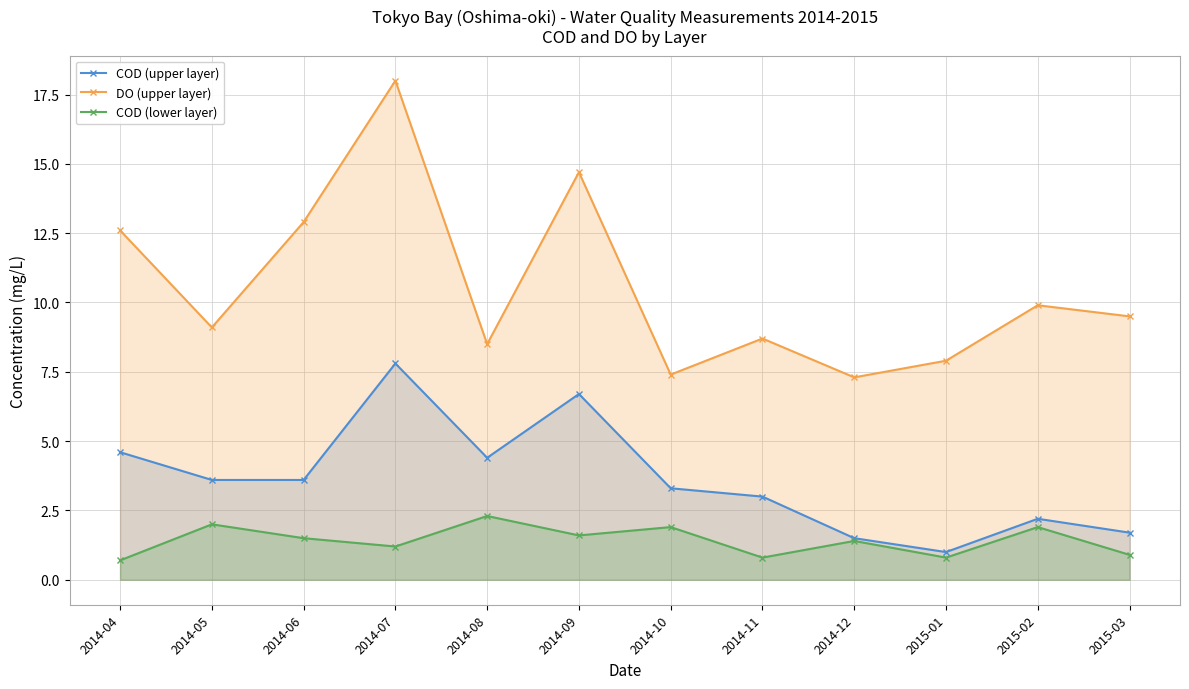

At 2014-09, list the series in order from smallest to largest.

COD (lower layer), COD (upper layer), DO (upper layer)